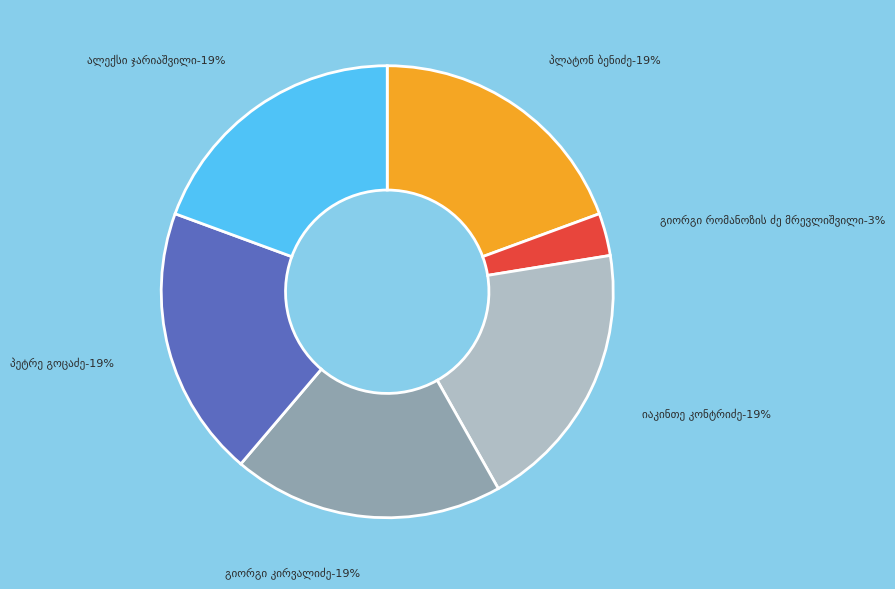

Rank the categories by value from highest to lowest.

პეტრე გოცაძე, პლატონ ბენიძე, იაკინთე კონტრიძე, ალექსი ჯარიაშვილი, გიორგი კირვალიძე, გიორგი რომანოზის ძე მრევლიშვილი